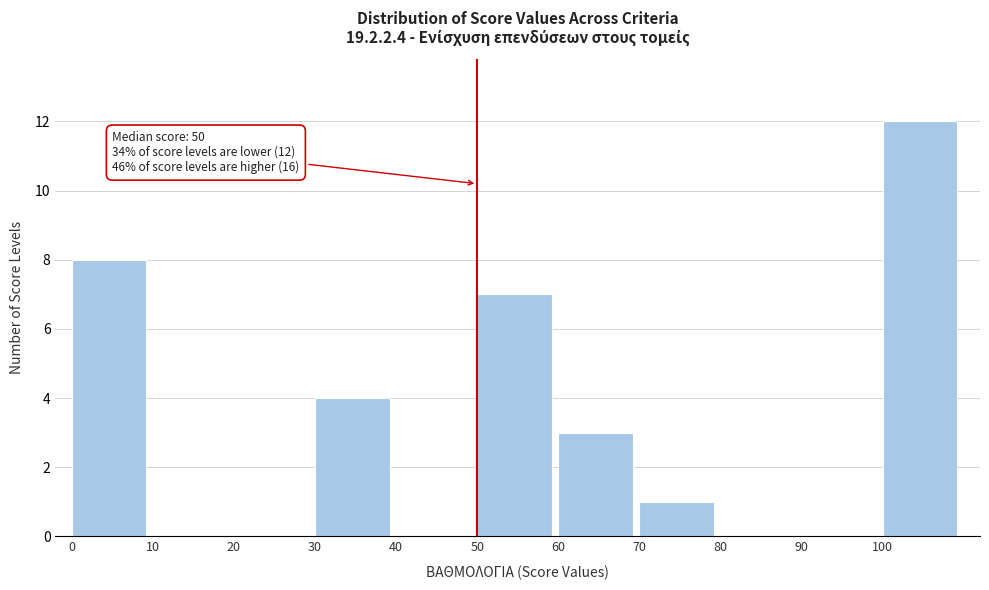

Which range on the x-axis has the tallest bar?

100 to 110